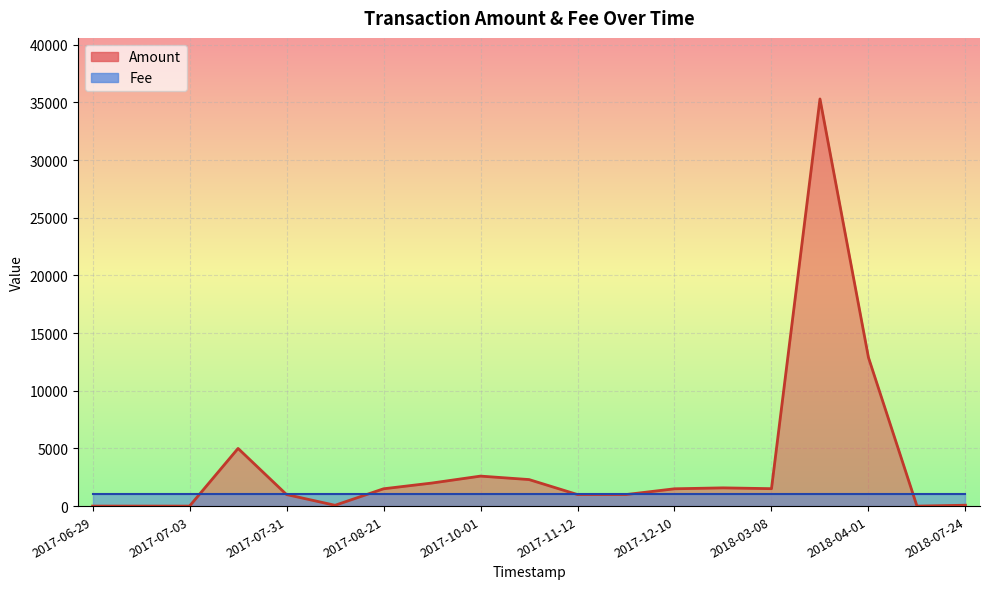

The chart shows a value of 22040 at 2017-07-03. True or false?

False